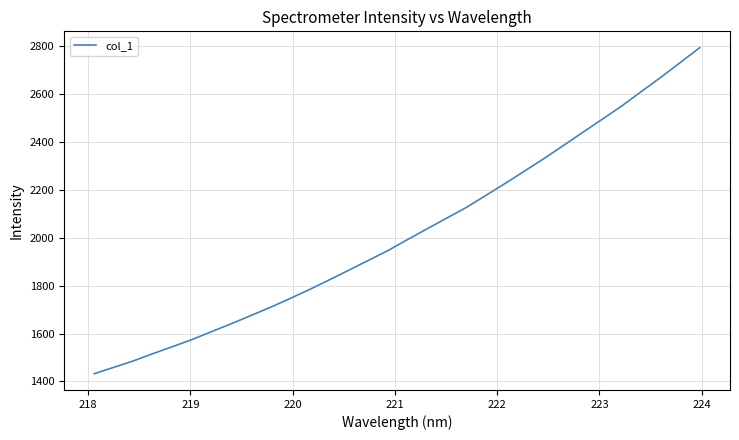

What is the minimum value shown in the chart?

1432.2